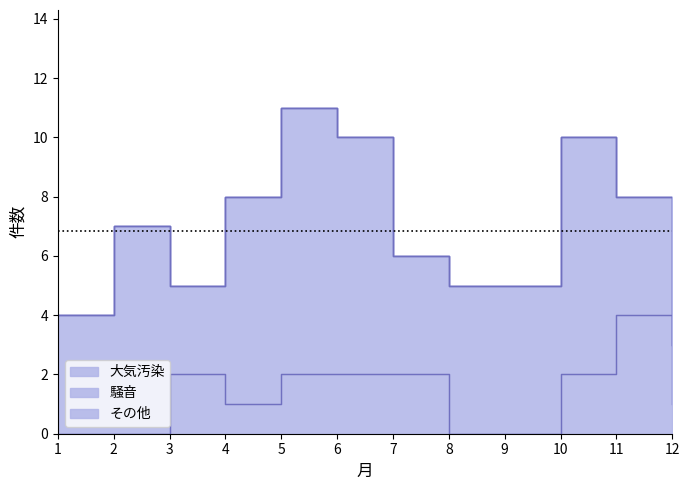

At how many categories does at least one series exceed 6?

5